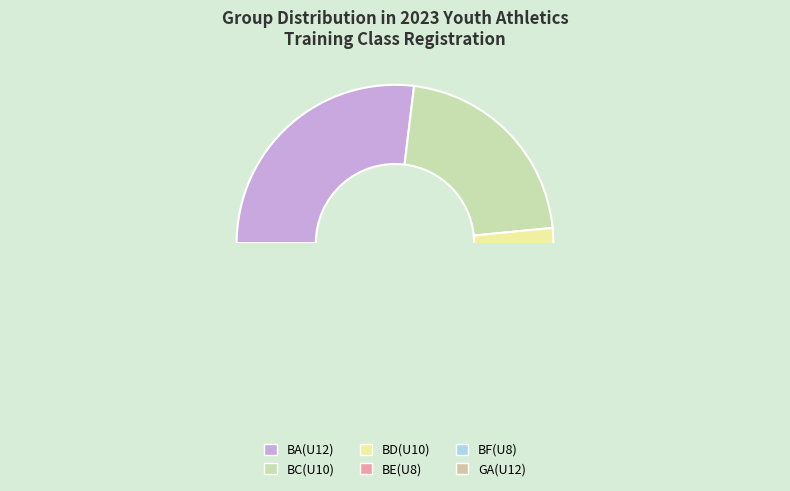

Is BA(U12) the majority of the pie?

Yes